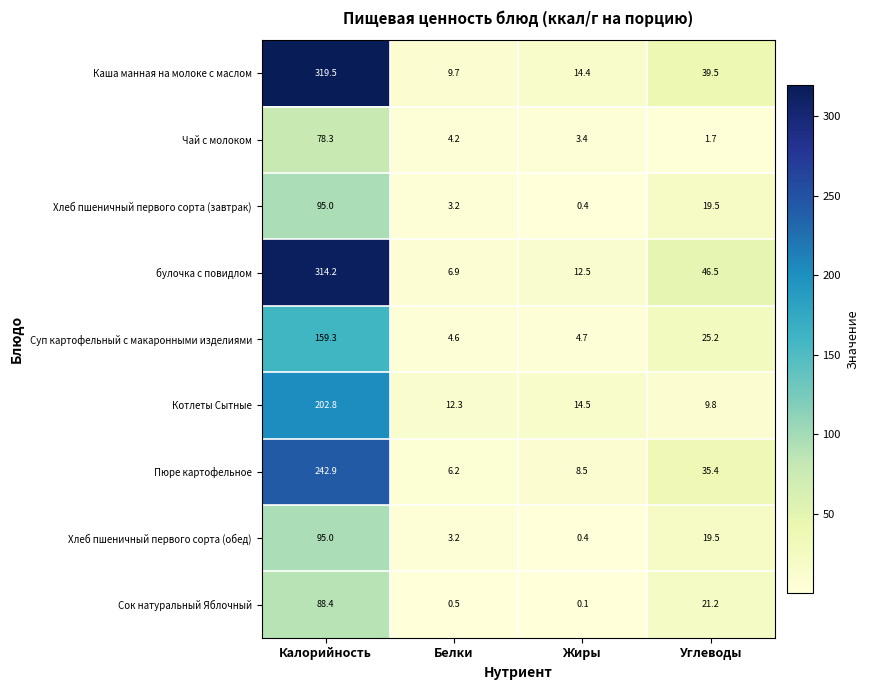

Which series has the widest spread of values?

Каша манная на молоке с маслом